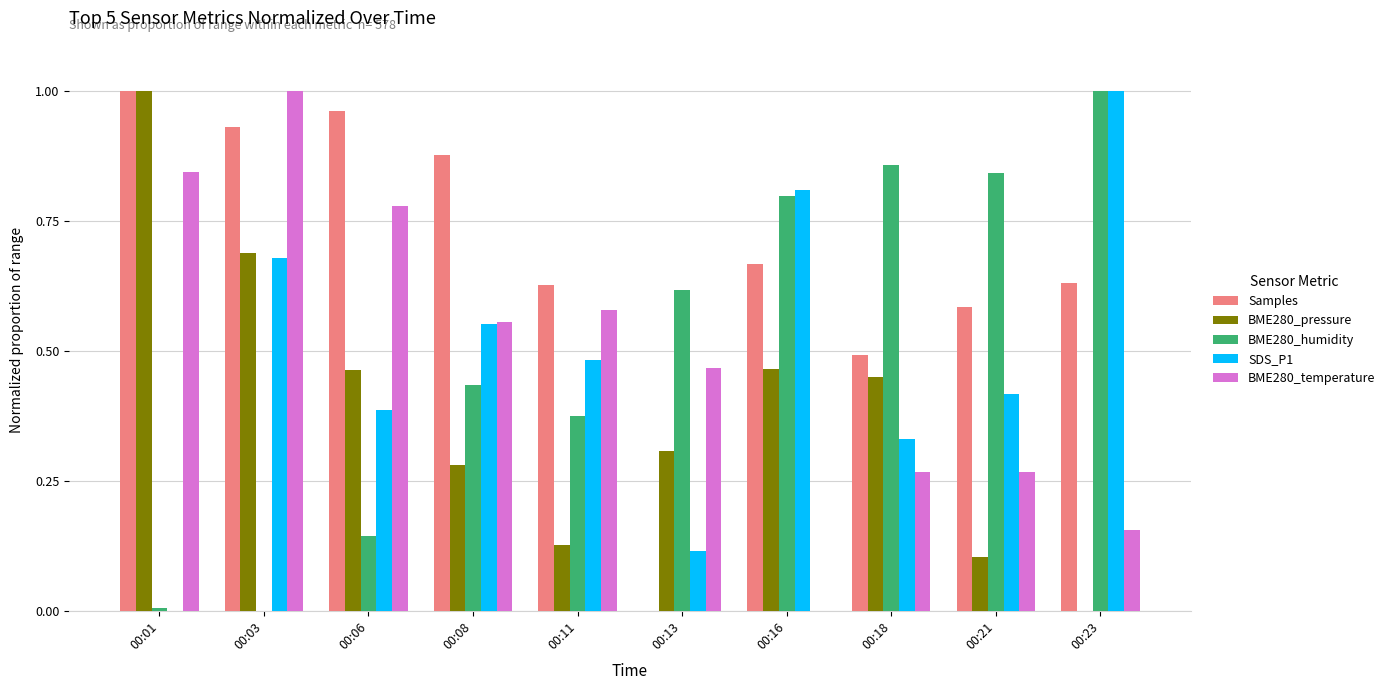

The value of BME280_pressure at 00:21 is 0.1. True or false?

True